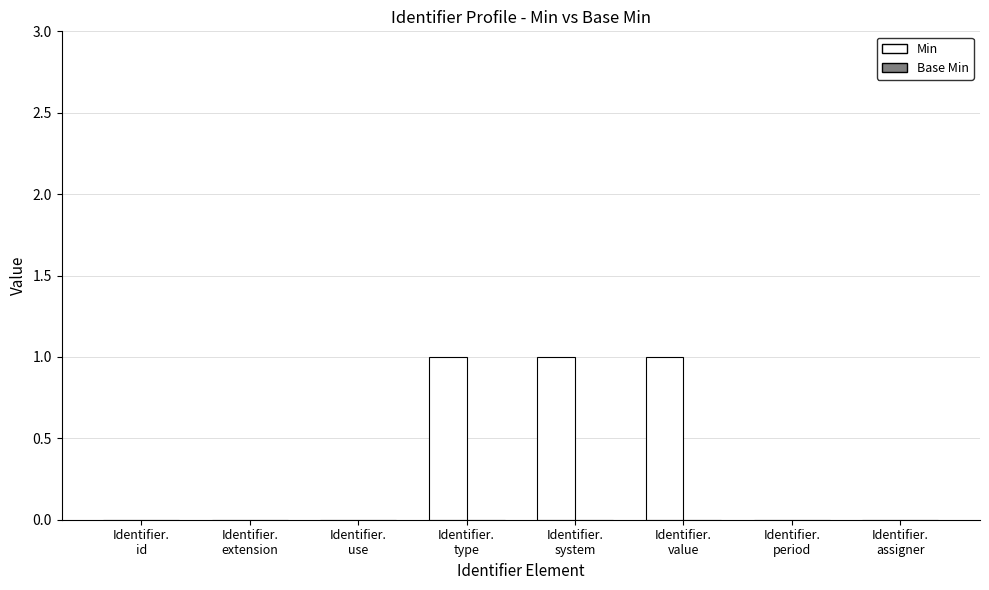

What is the sum of all values?

3